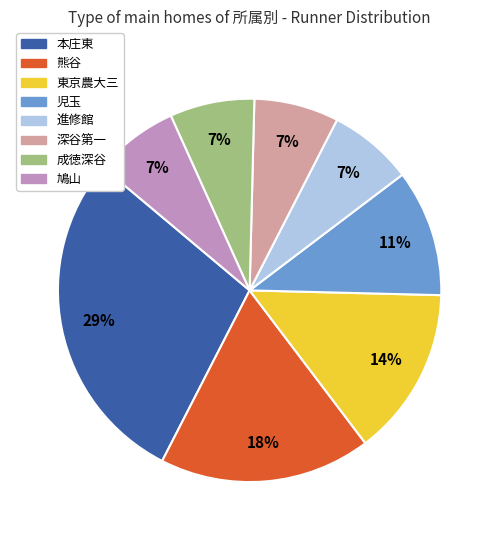

How many slices are in this pie chart?

8